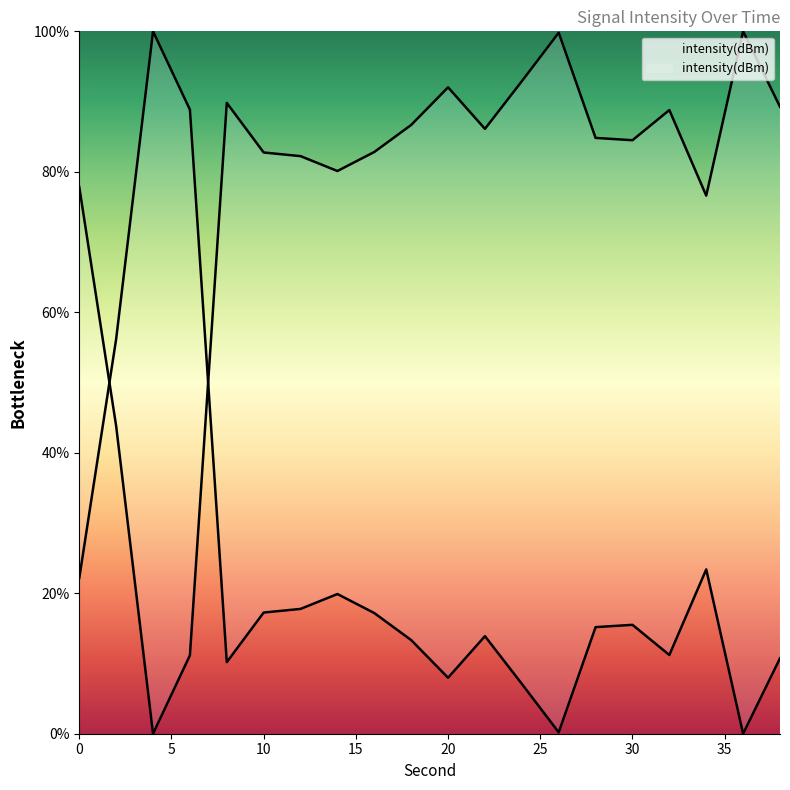

What is the value of the 9th point from the left?

17.2